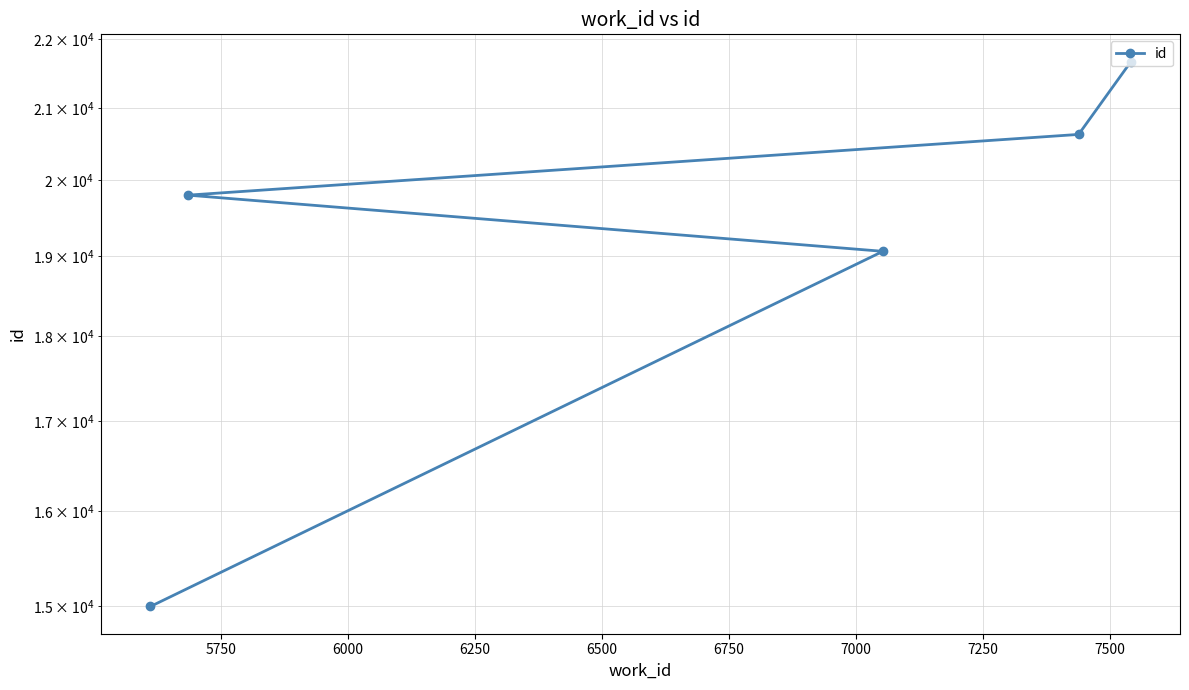

What is the smallest value displayed?

14999